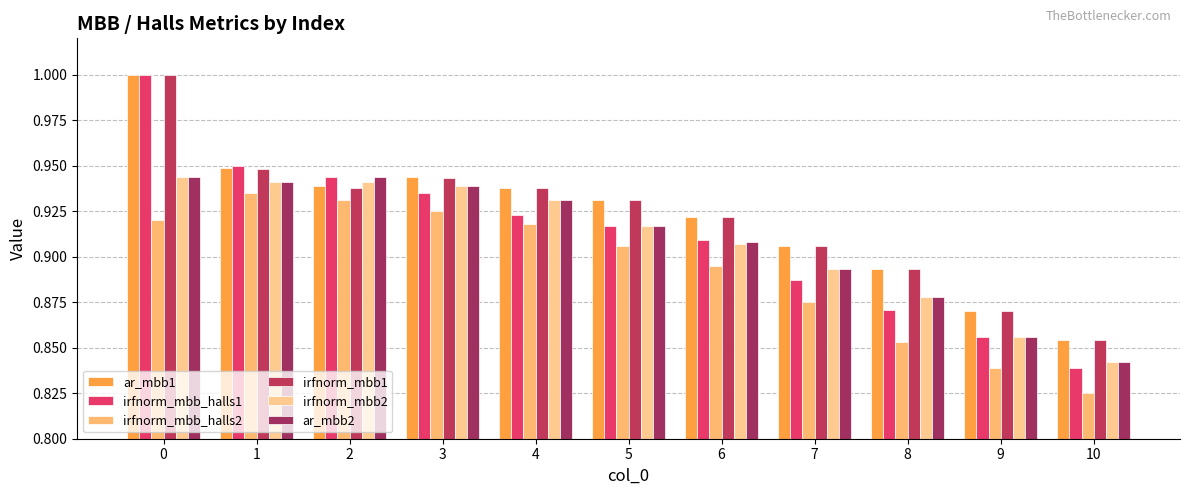

True or false: ar_mbb2 has a value of 0.9 at 3.

True